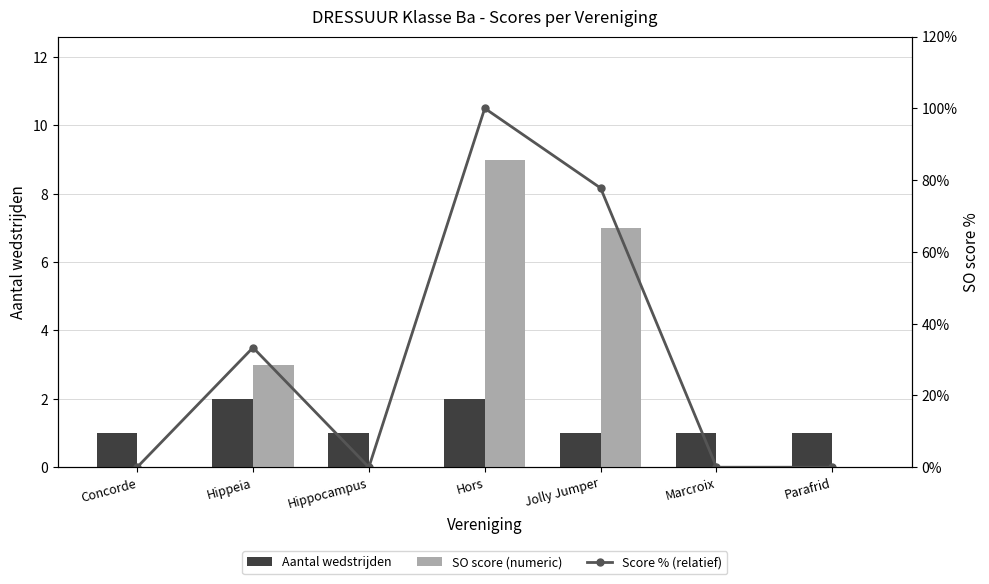

What position from the left is Hors?

4